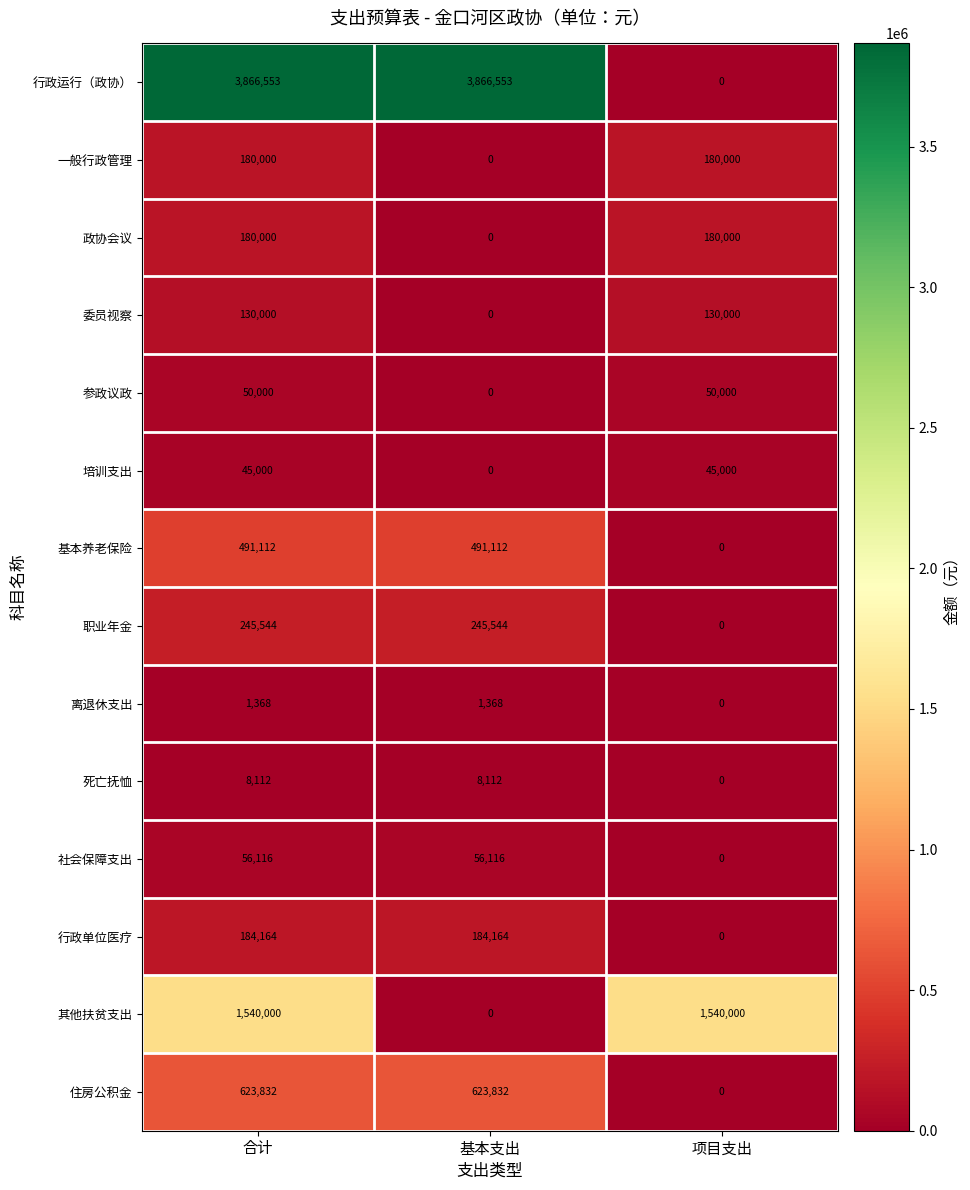

Count the number of categories in the chart.

3